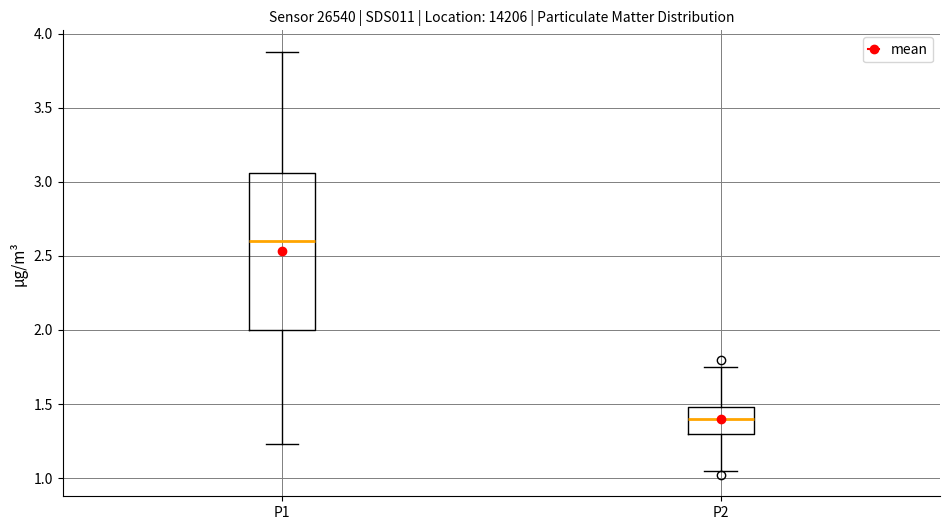

Which box has the highest median line?

P1